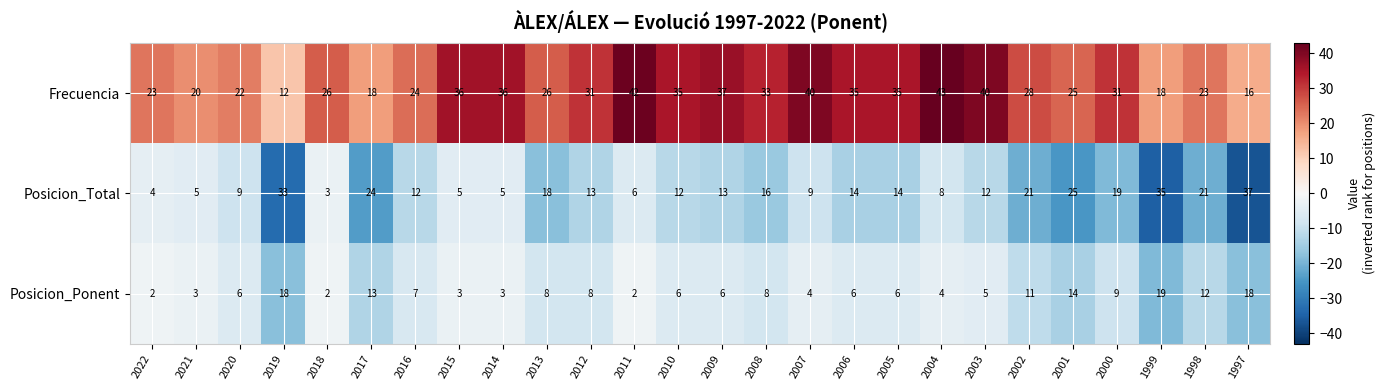

Read the Posicion_Ponent value at 2010.

6